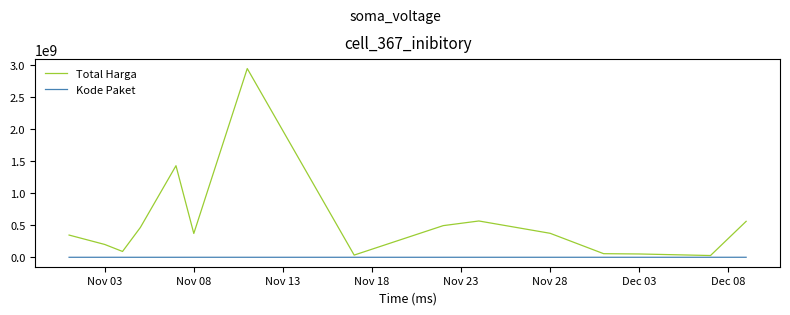

True or false: Total Harga and Kode Paket cross at least once.

False